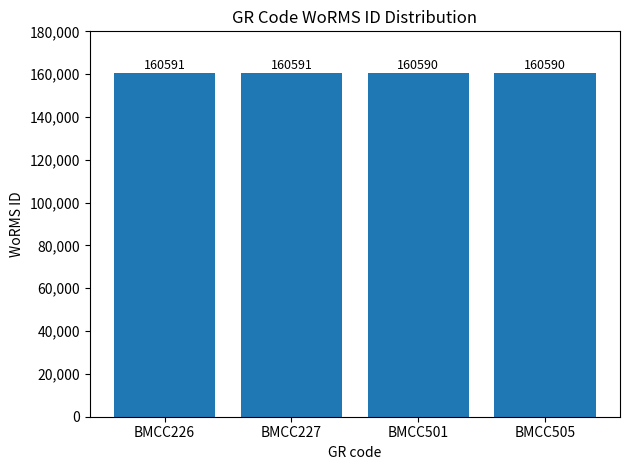

What is the greatest value displayed?

160591